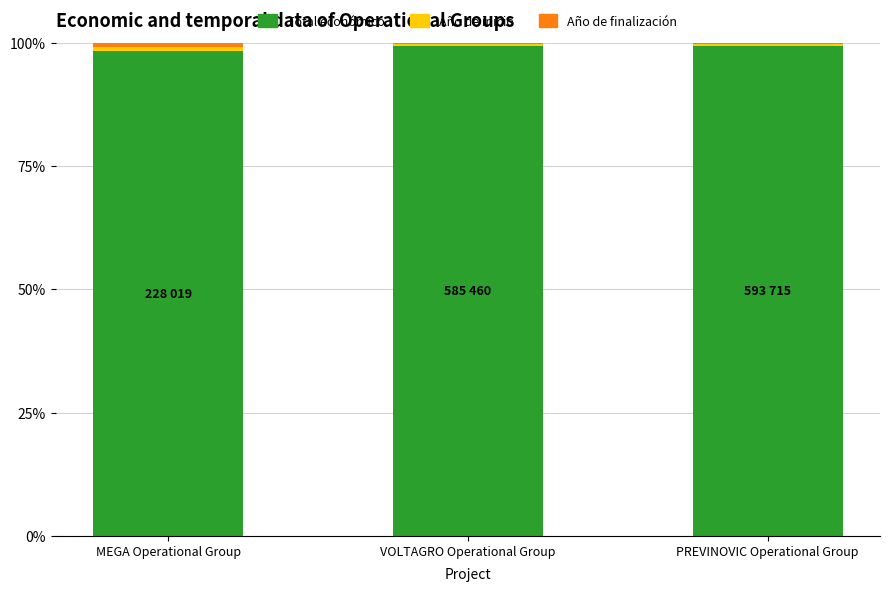

What is the minimum value for Total económico?

98.3